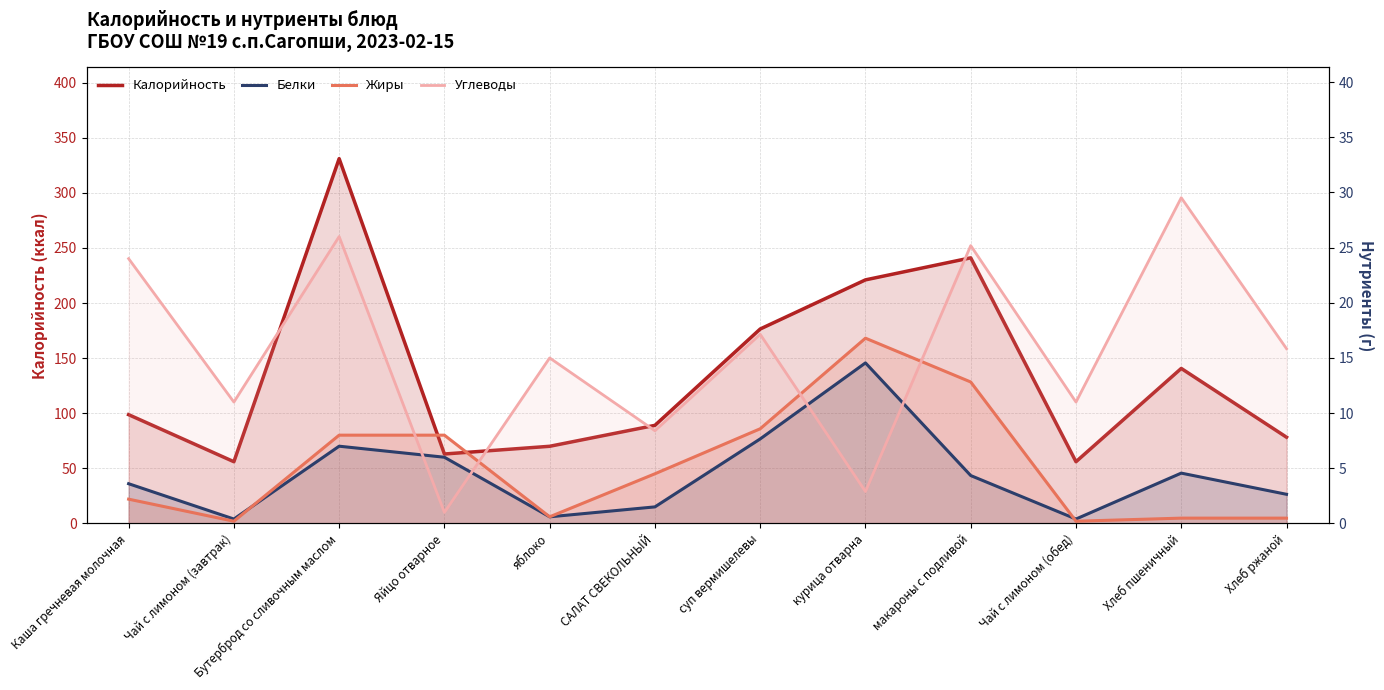

What is the label of the 1st point from the right?

Хлеб ржаной